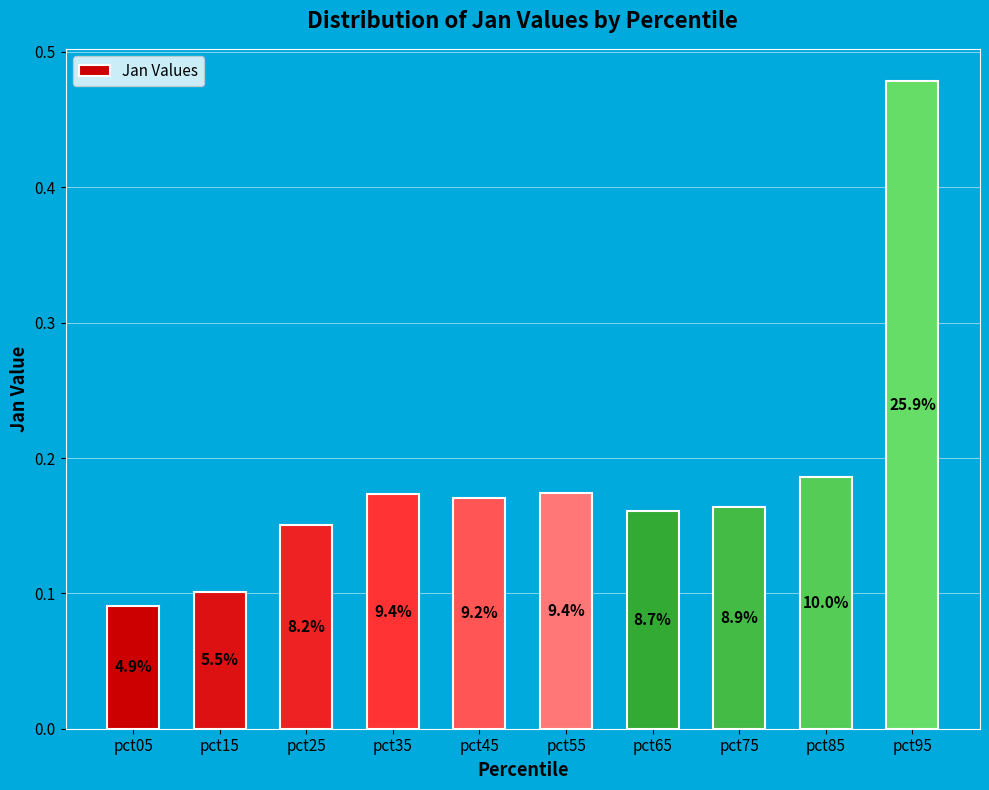

Are the bars horizontal?

No